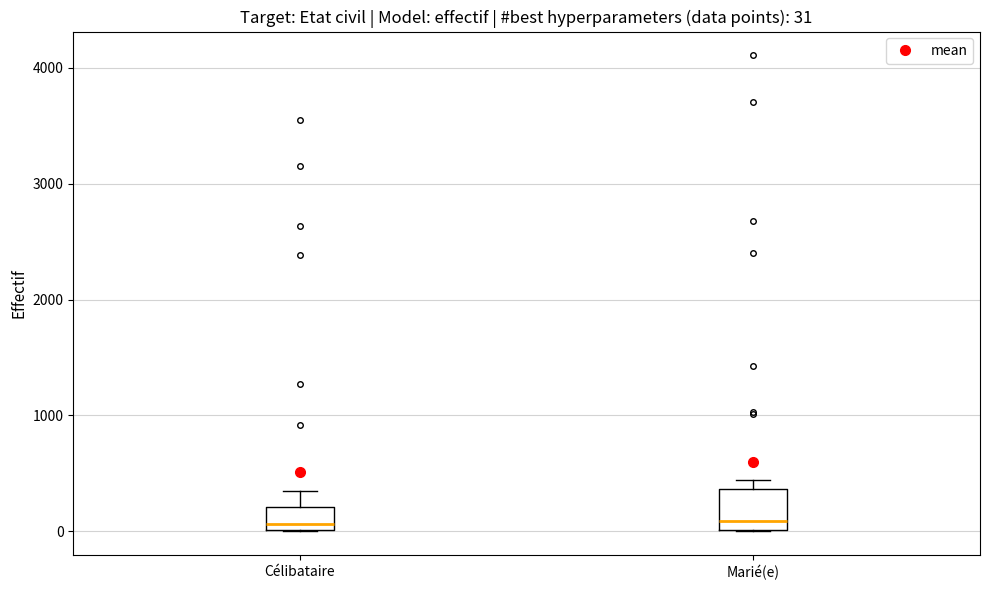

Which box is the tallest, from its lower edge to its upper edge?

Marié(e)